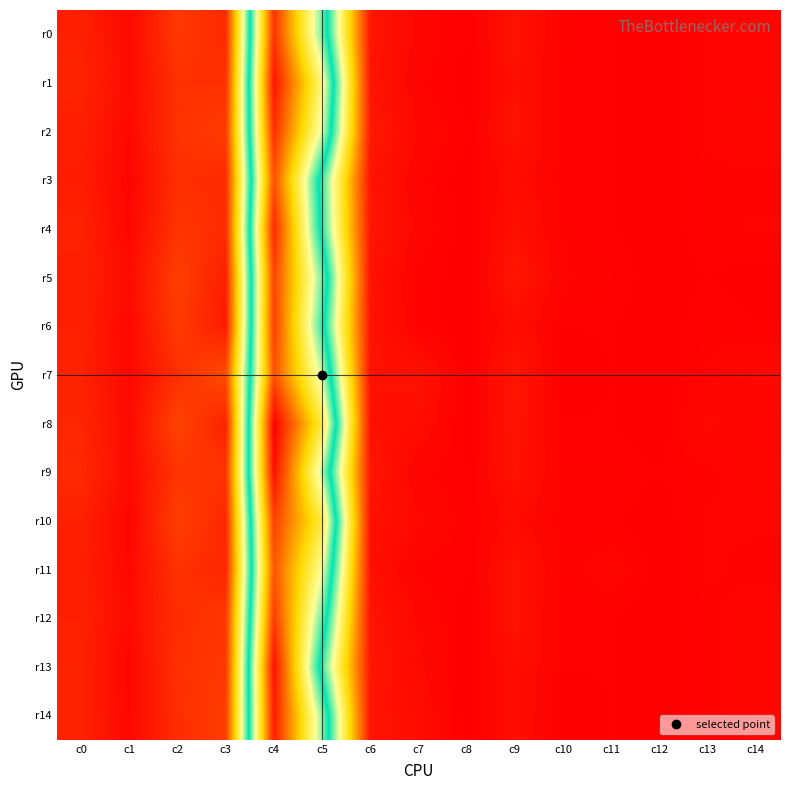

How many distinct data groups are displayed?

15